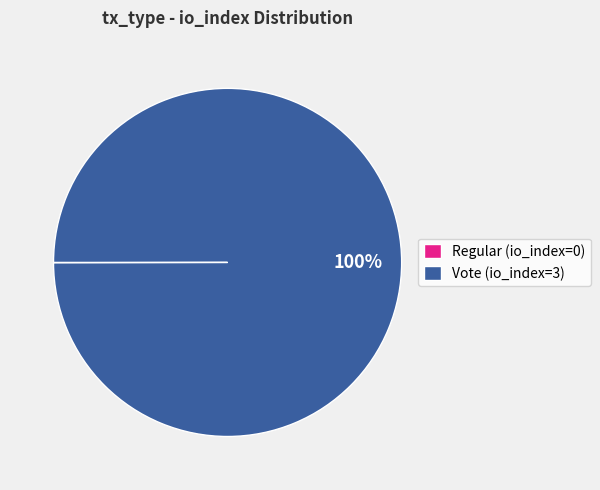

Is it true that Vote (io_index=3) is 94% of the pie?

False